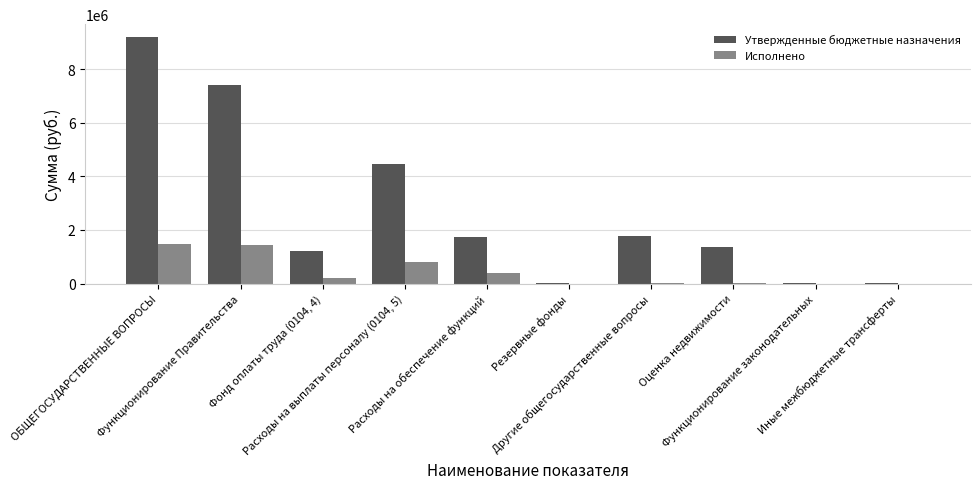

What is the sum of all Утвержденные бюджетные назначения values?

27200700.0